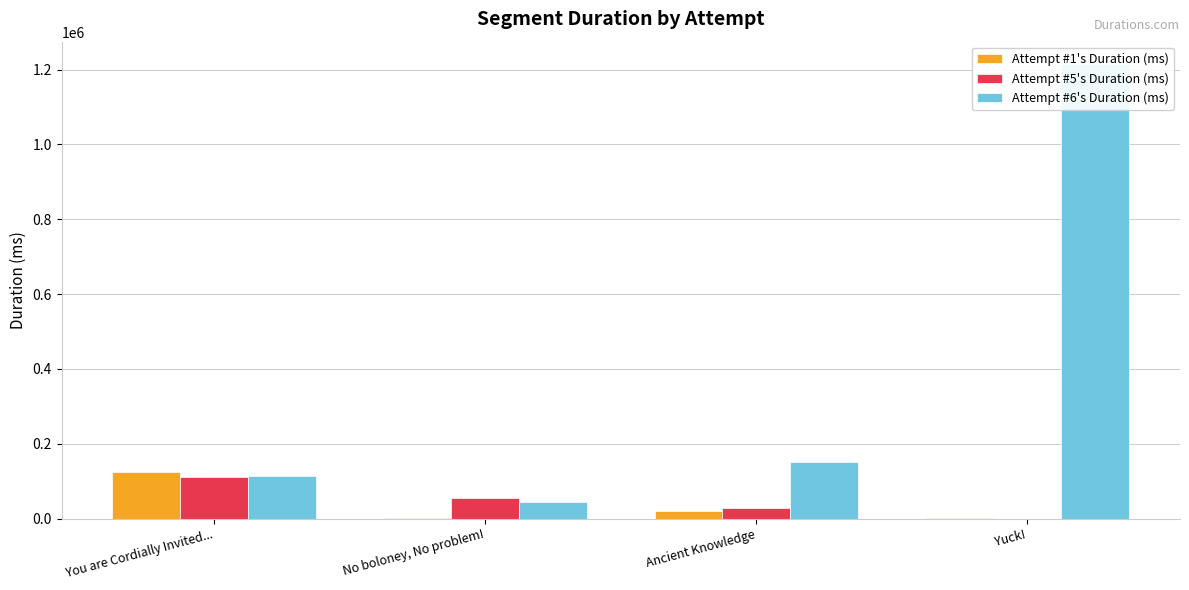

What is the average value of the Attempt #1's Duration (ms) series?

36868